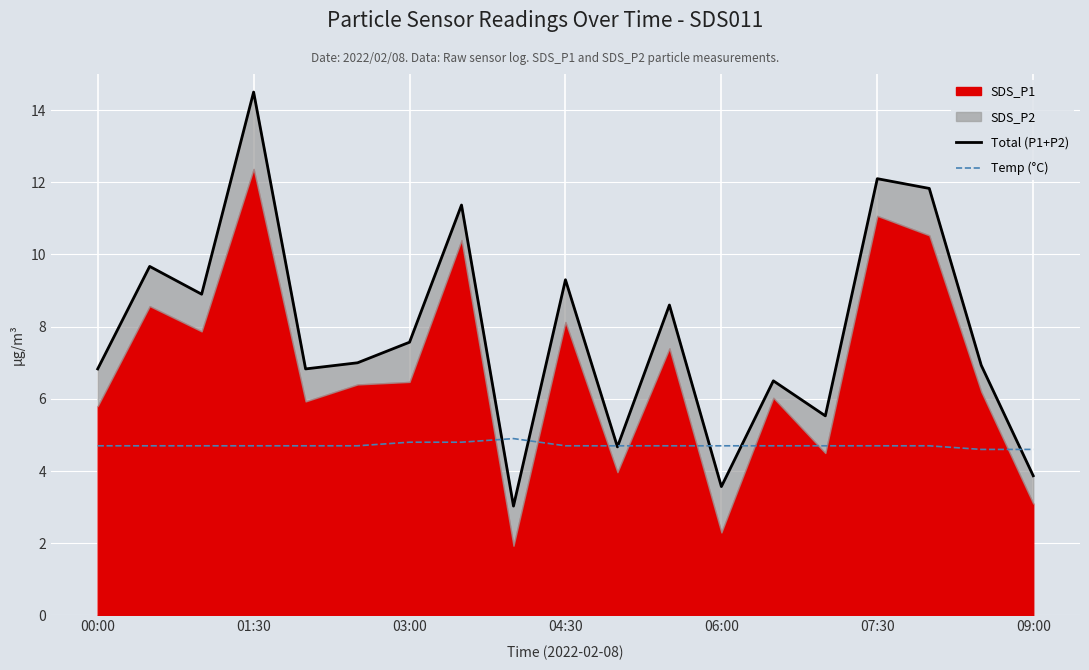

How many intersections are there between Temp (°C) and Total (P1+P2)?

7